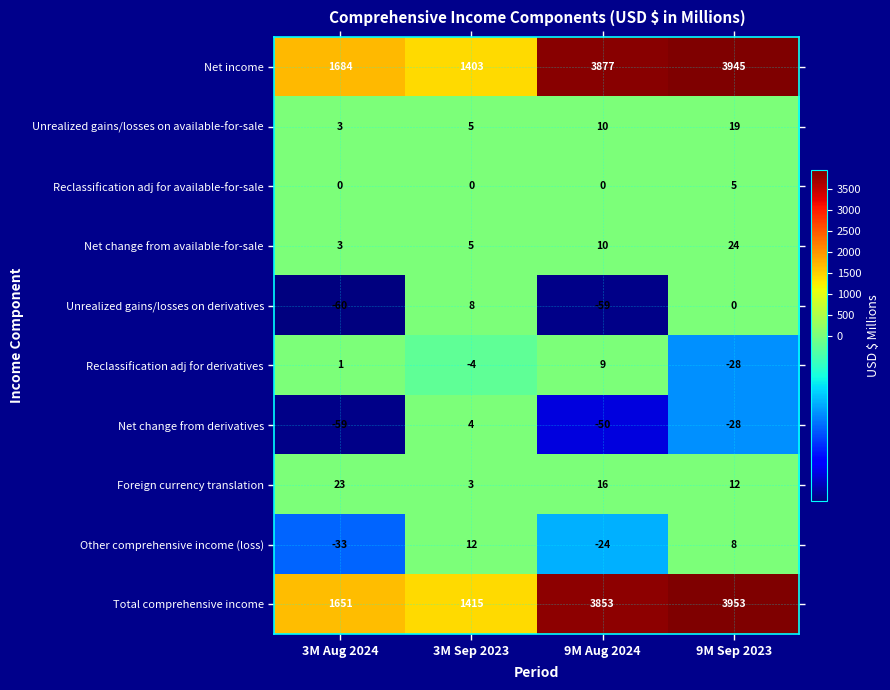

How many categories are shown in the chart?

4